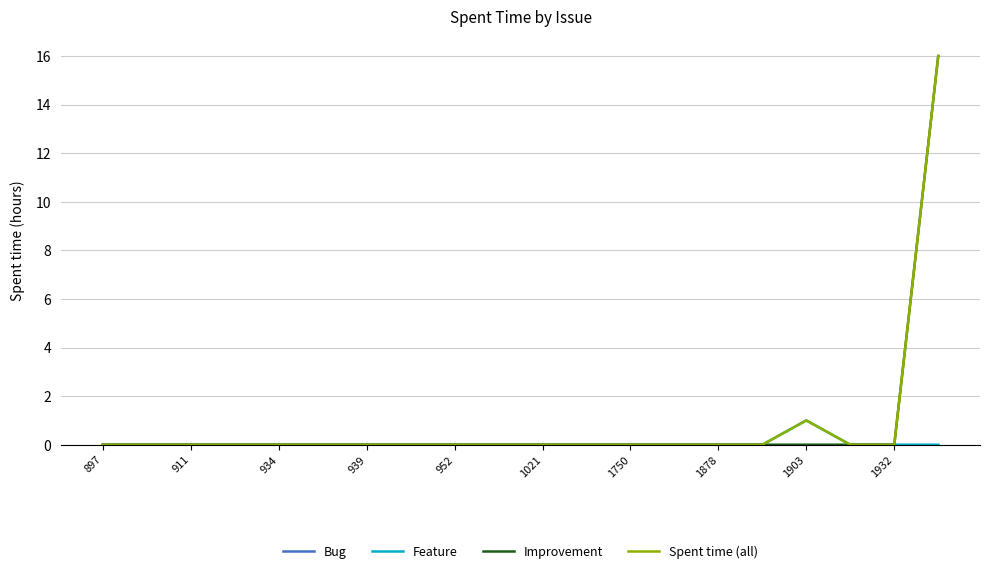

Reading left to right, list all the values displayed in this chart.

Bug: 0	0	0	0	0	0	0	0	0	0	0	0	0	0	0	0	0	0	0	0
Feature: 0	0	0	0	0	0	0	0	0	0	0	0	0	0	0	0	1	0	0	0
Improvement: 0	0	0	0	0	0	0	0	0	0	0	0	0	0	0	0	0	0	0	16
Spent time (all): 0	0	0	0	0	0	0	0	0	0	0	0	0	0	0	0	1	0	0	16